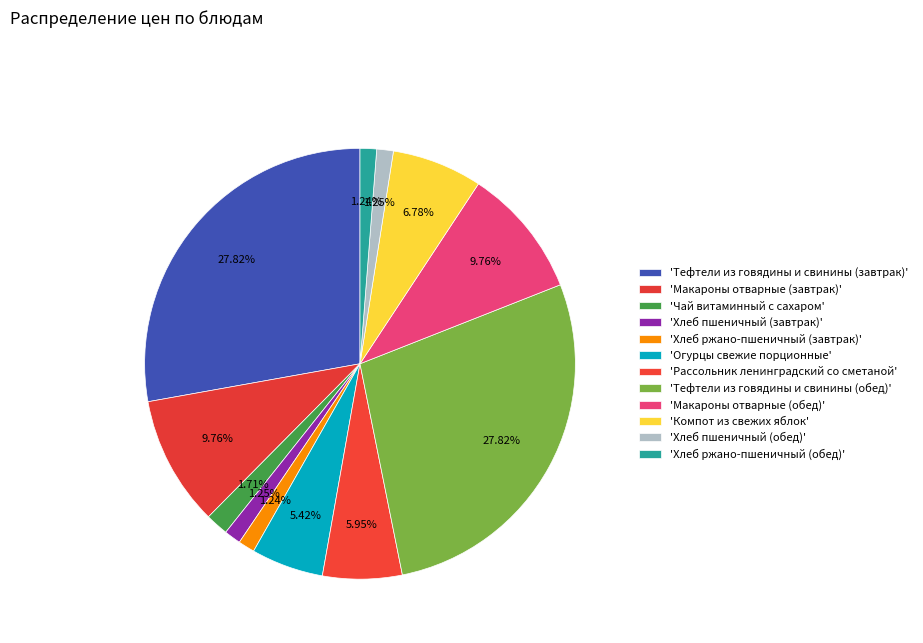

Count the number of slices in the pie.

12